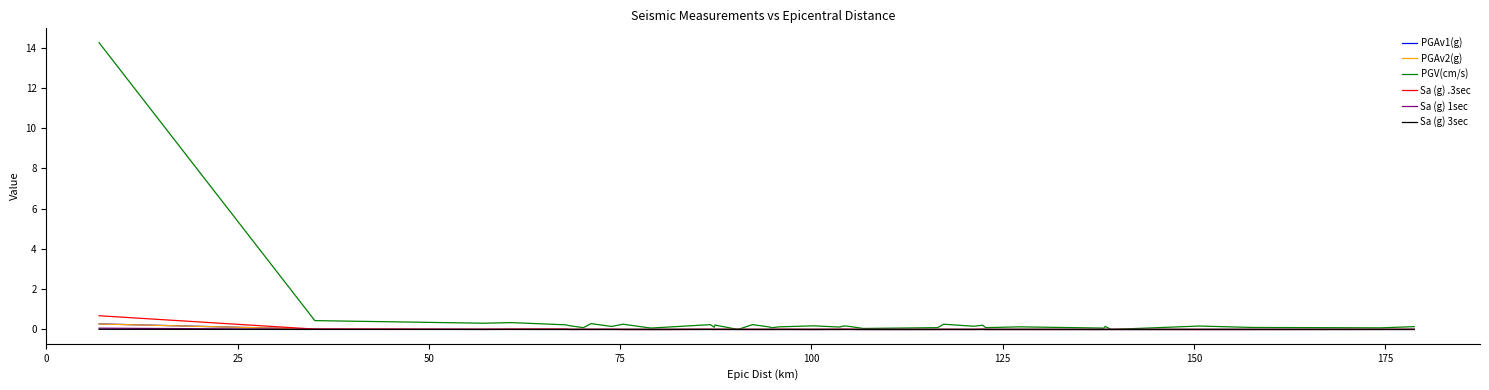

Which series has the widest spread of values?

PGV(cm/s)